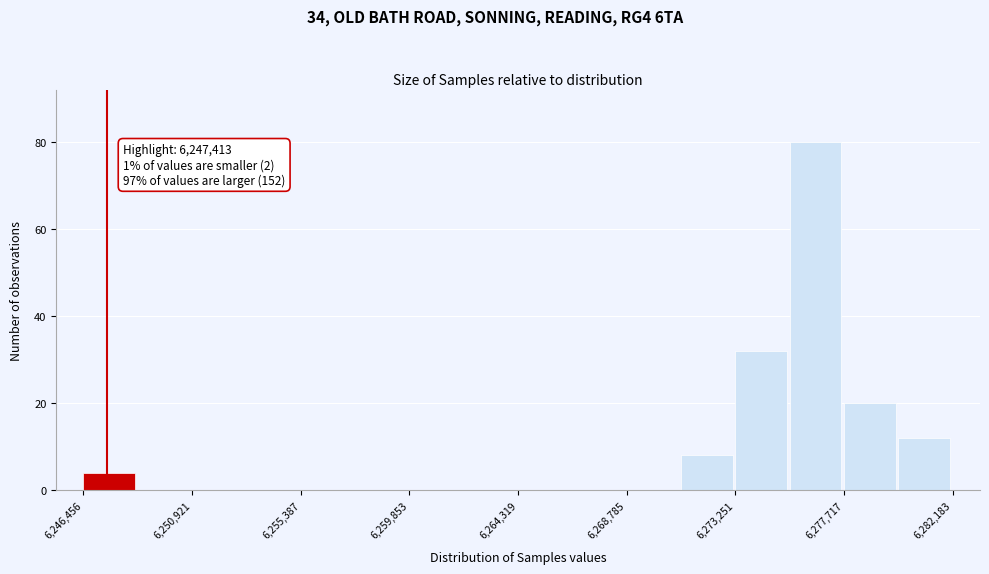

Over which range of the x-axis is the bar tallest?

6275500 to 6277500